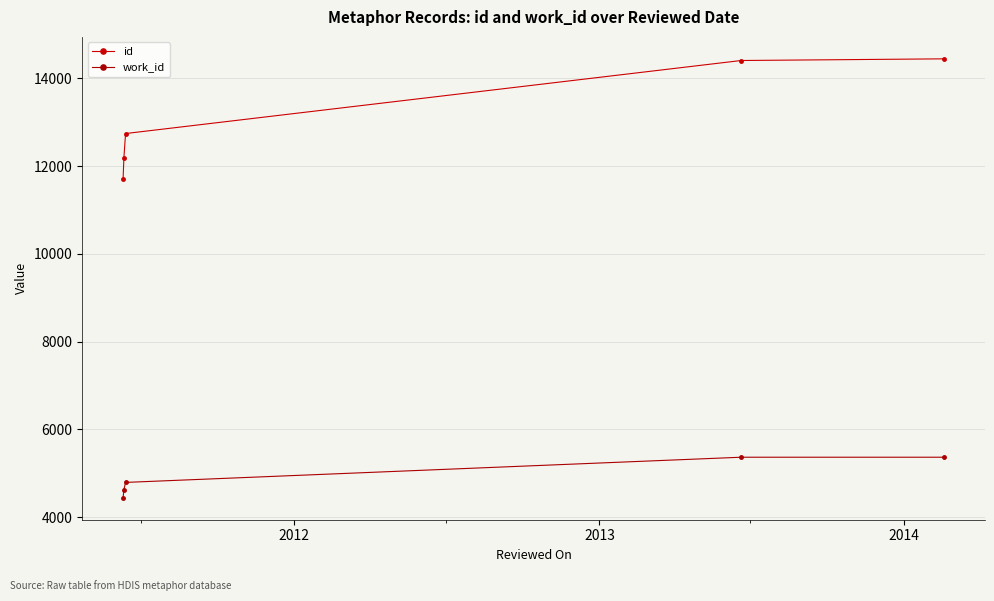

How many series are shown in this chart?

2